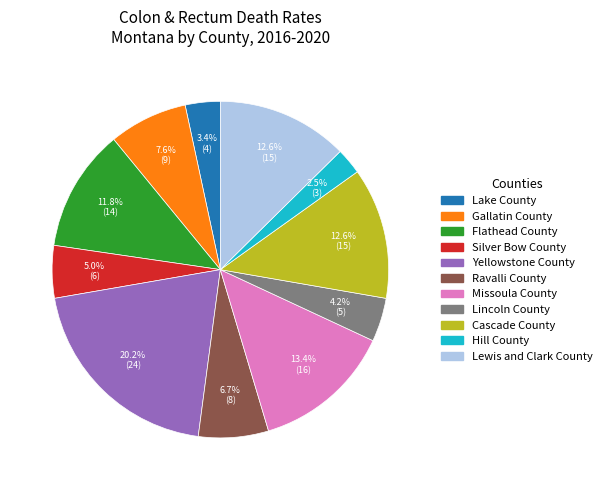

Which has a higher value, Missoula County or Cascade County?

Missoula County